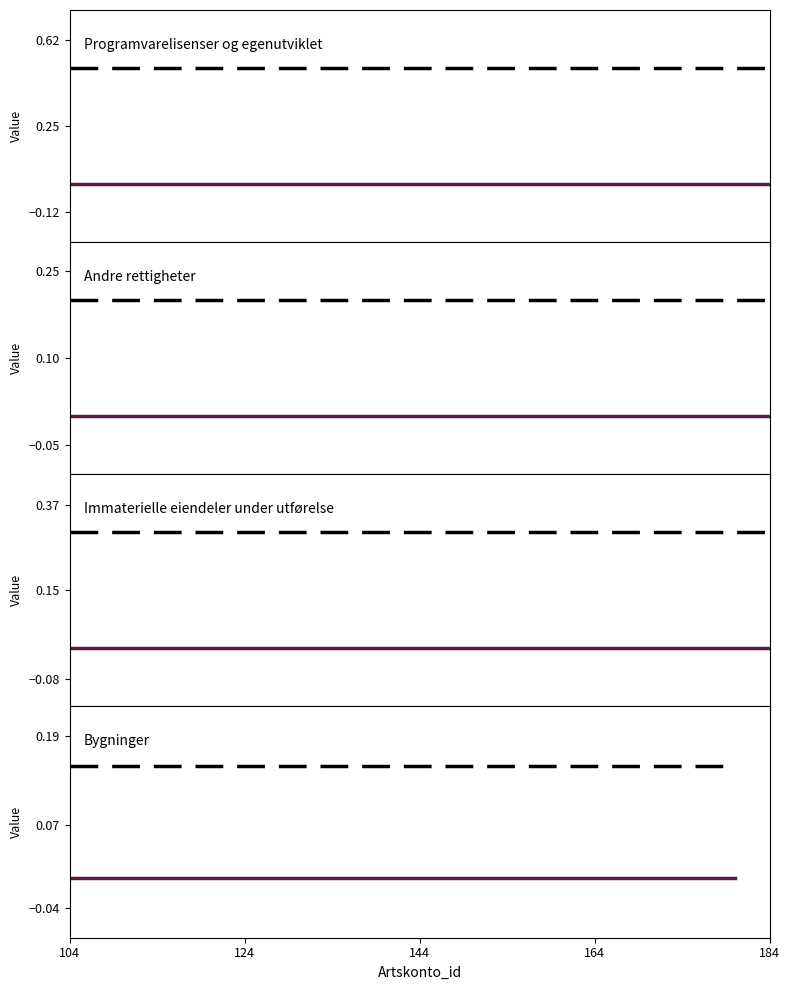

Is the value of Reference line at 124 greater than the value of In the previous project? at 104?

Yes